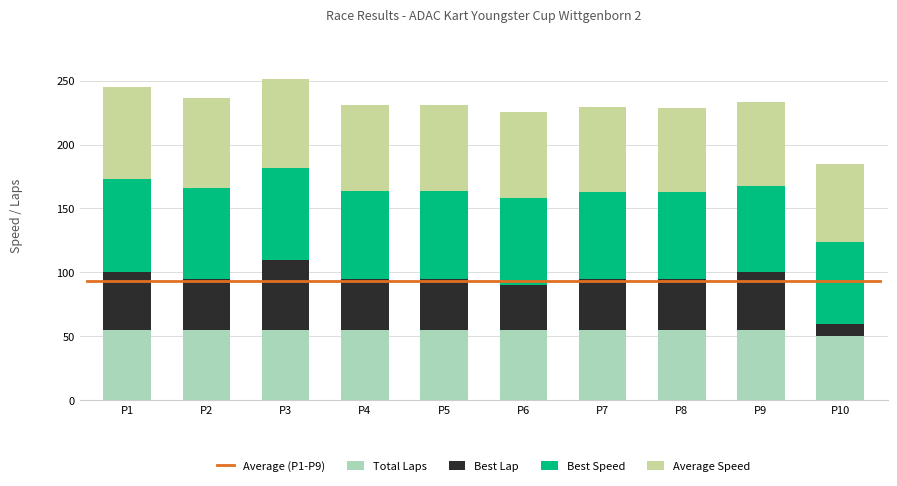

What is the total value across all series at P5?

231.1